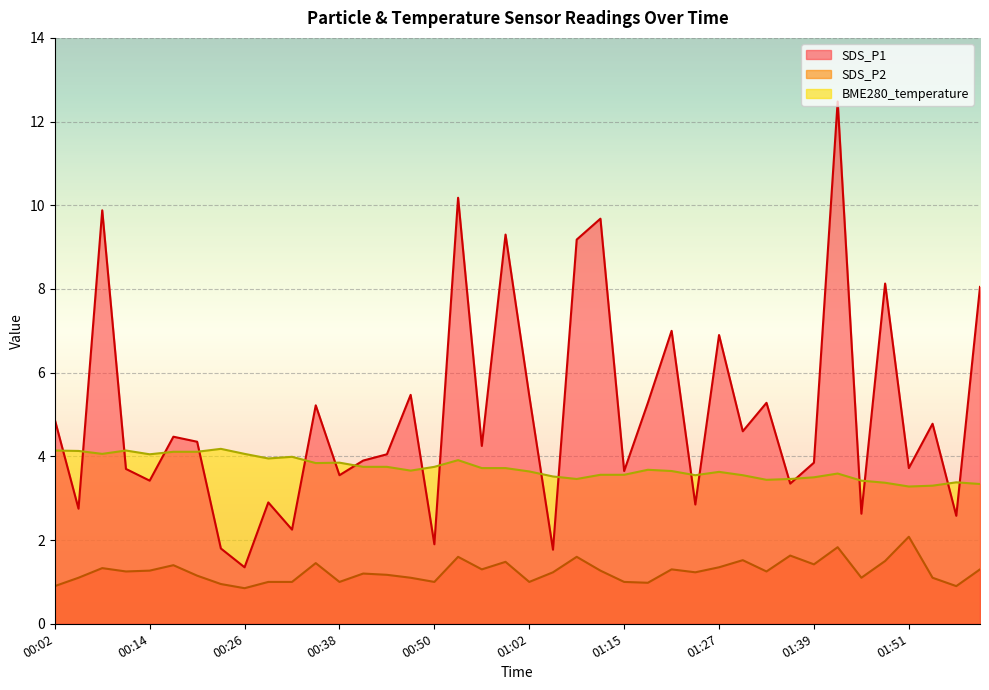

At how many categories does at least one series exceed 11?

1